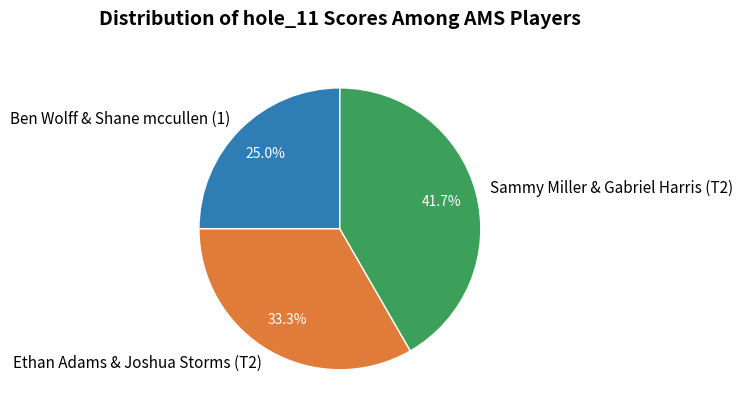

Does Ethan Adams & Joshua Storms (T2) represent more than half of the total?

No